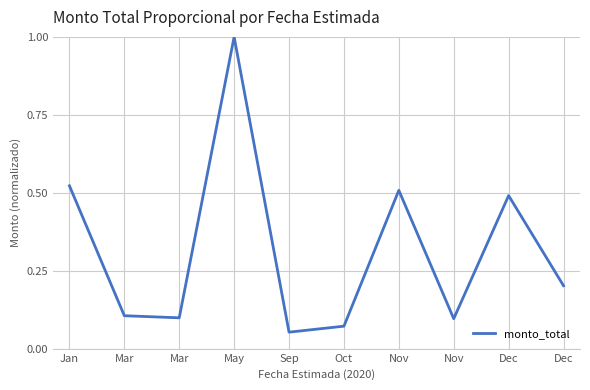

Which category has the lowest value across all series?

Sep